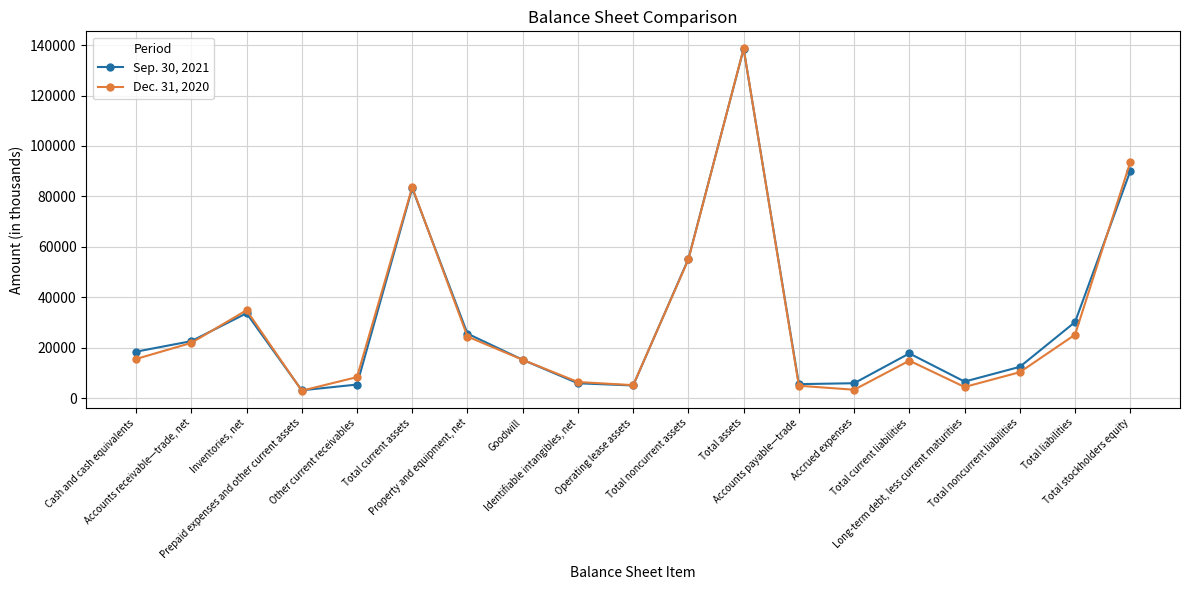

What is the difference between the highest and lowest values at Prepaid expenses and other current assets?

153